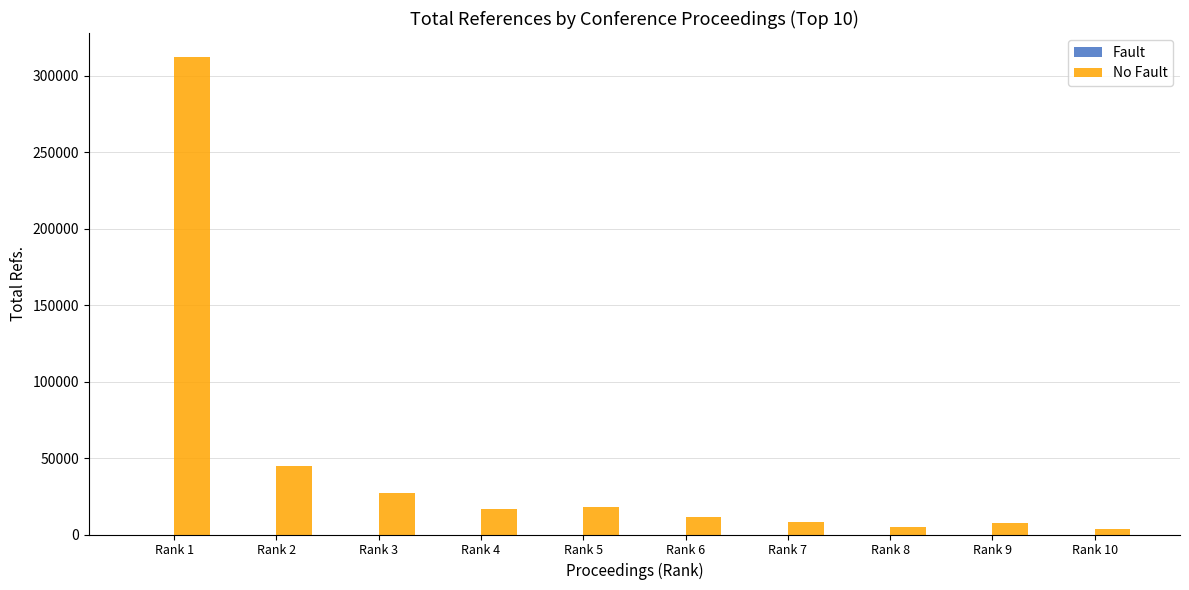

What is the greatest value displayed?

312258